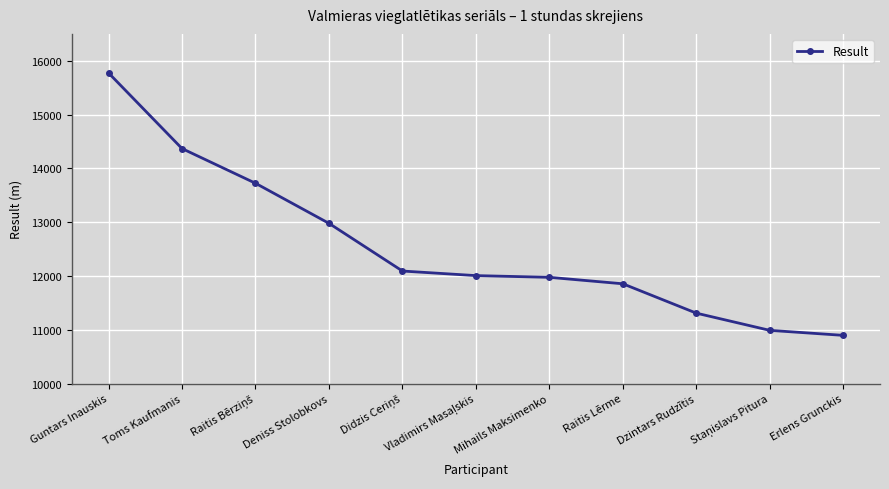

What is the label of the 2nd point from the left?

Toms Kaufmanis